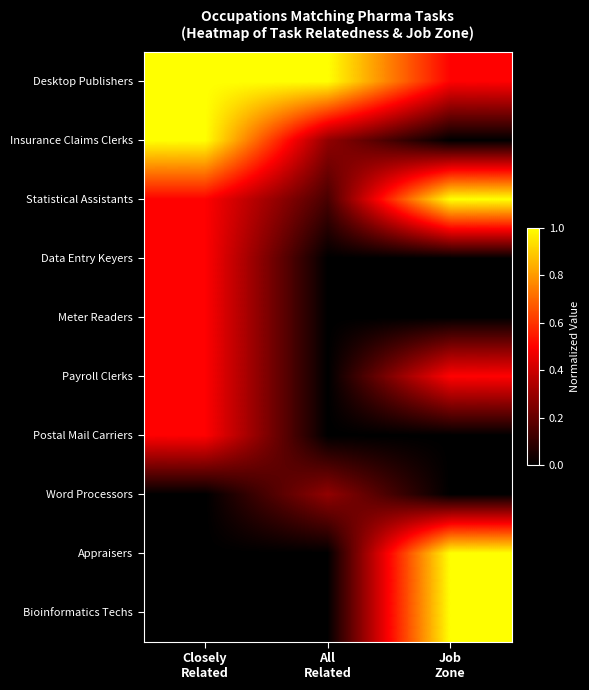

Count the number of data series in this chart.

10